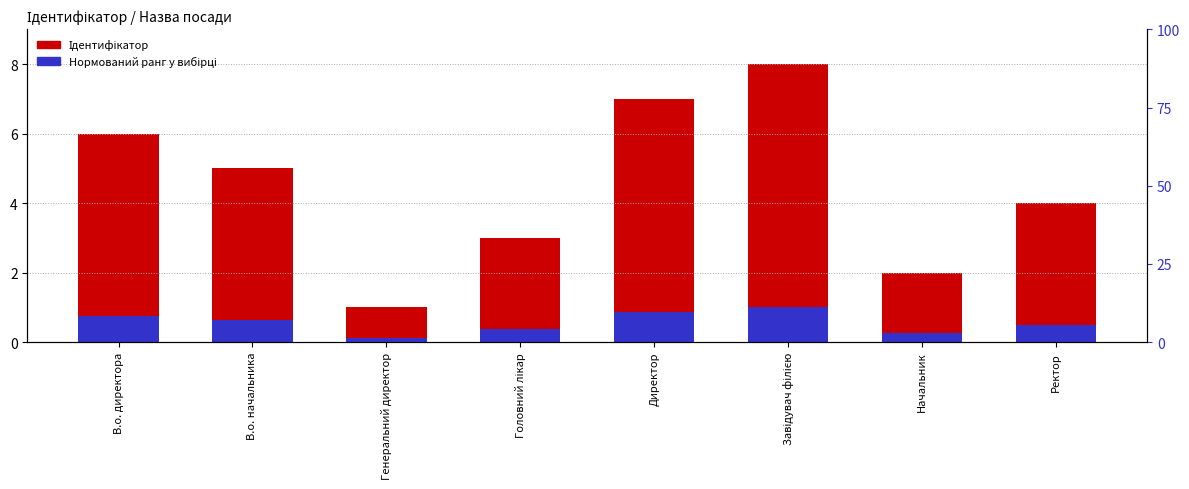

What is the minimum value shown in the chart?

0.1